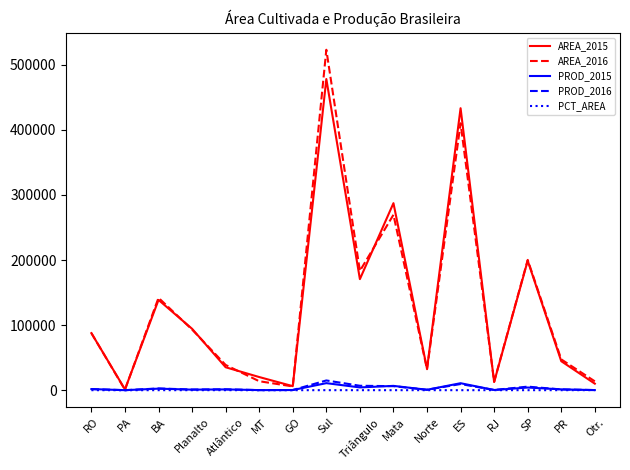

The AREA_2015 series shows 100765.9 at Sul. True or false?

False